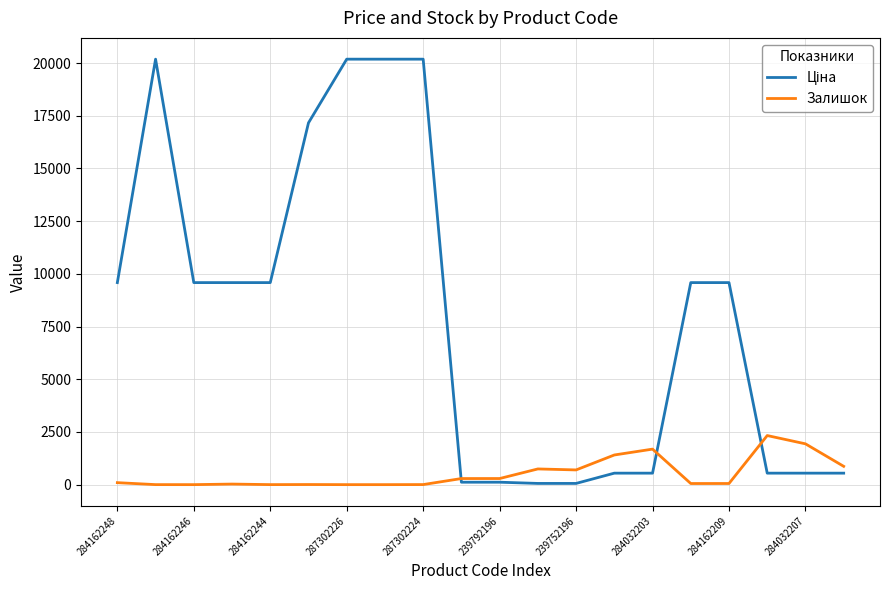

What is the highest value of the Залишок series?

2329.0